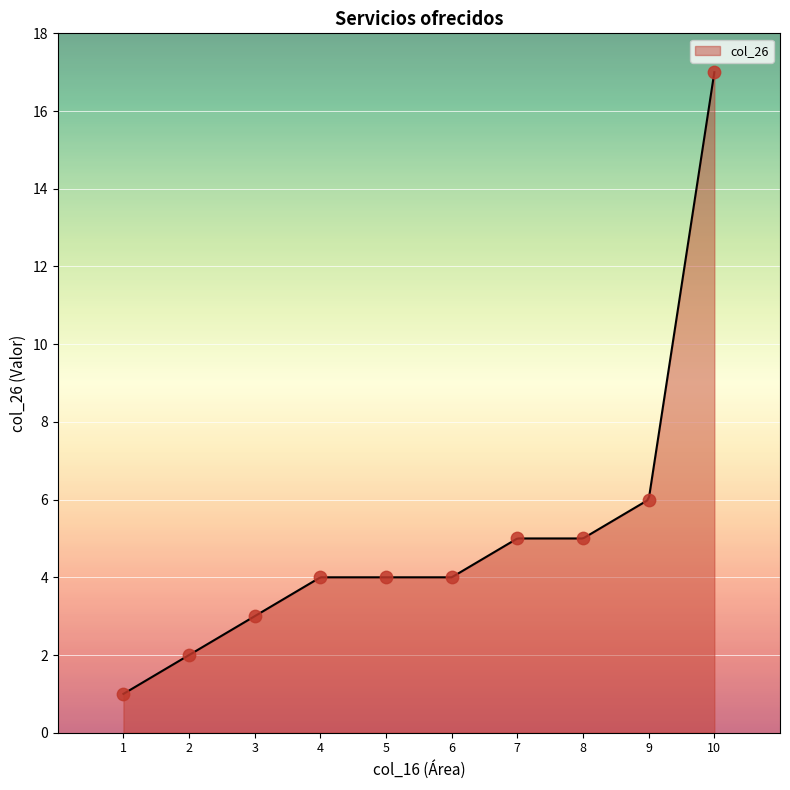

What is the change in value from 7 to 9?

+1